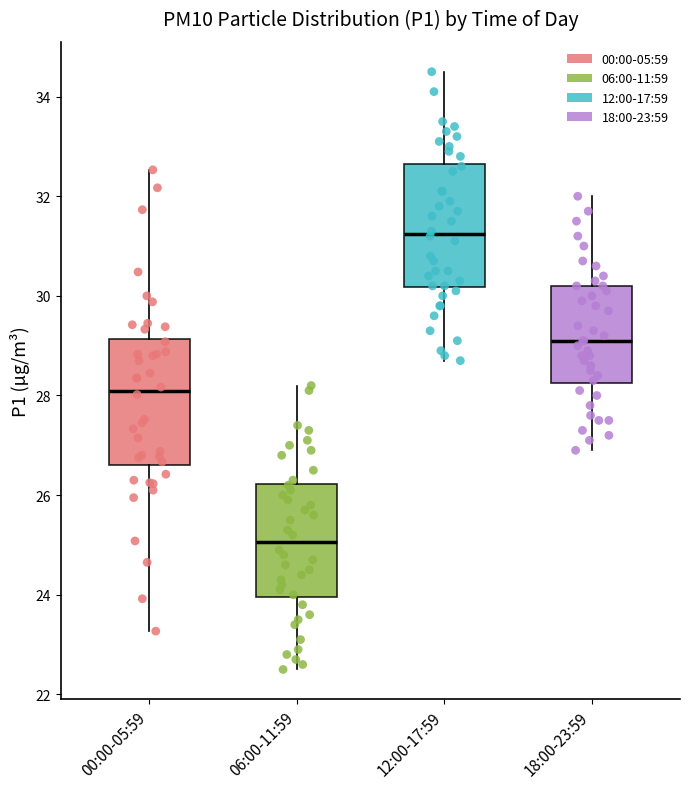

Which box has the highest median line?

12:00-17:59